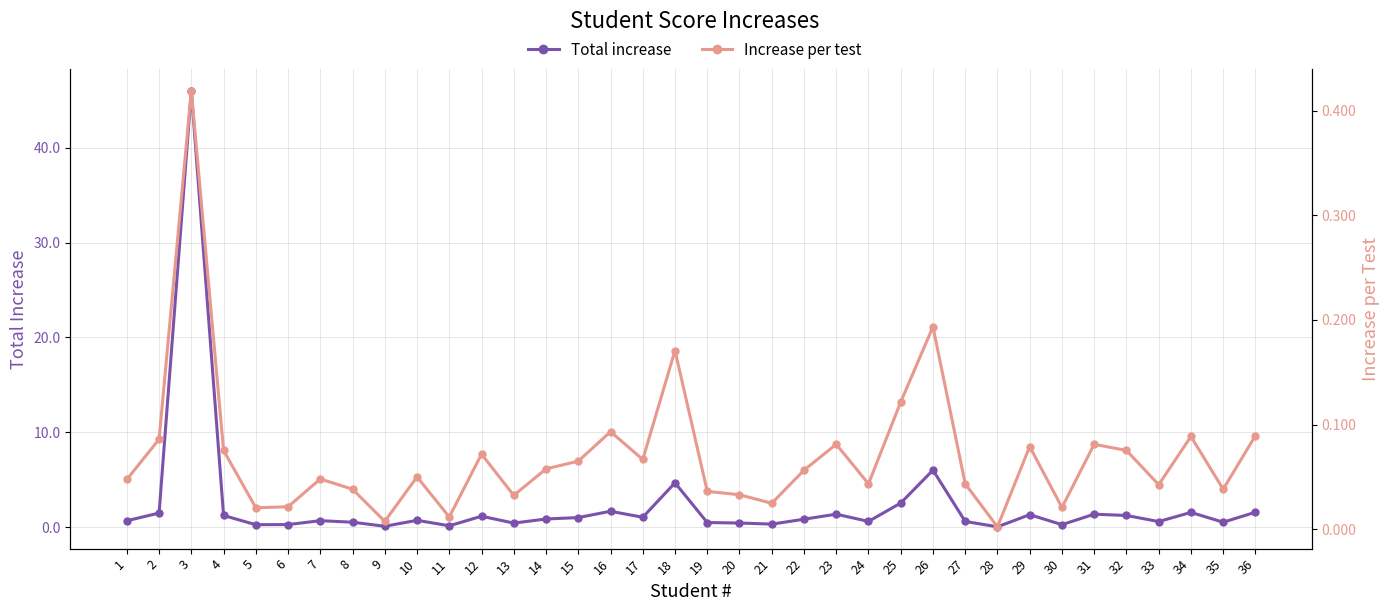

True or false: Total increase and Increase per test cross at least once.

False